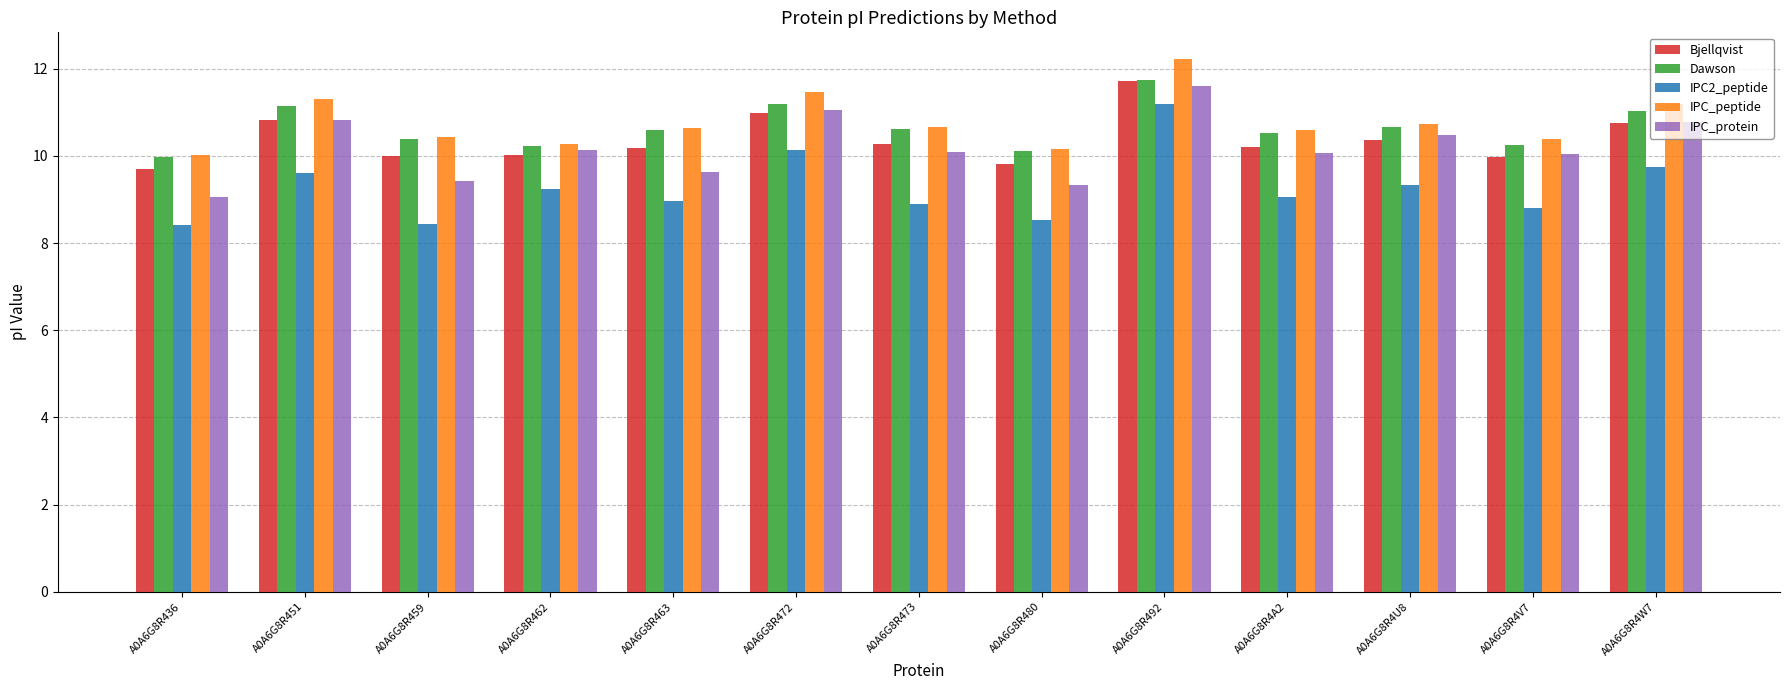

What is the sum of the Dawson values at A0A6G8R480 and A0A6G8R4W7?

21.1